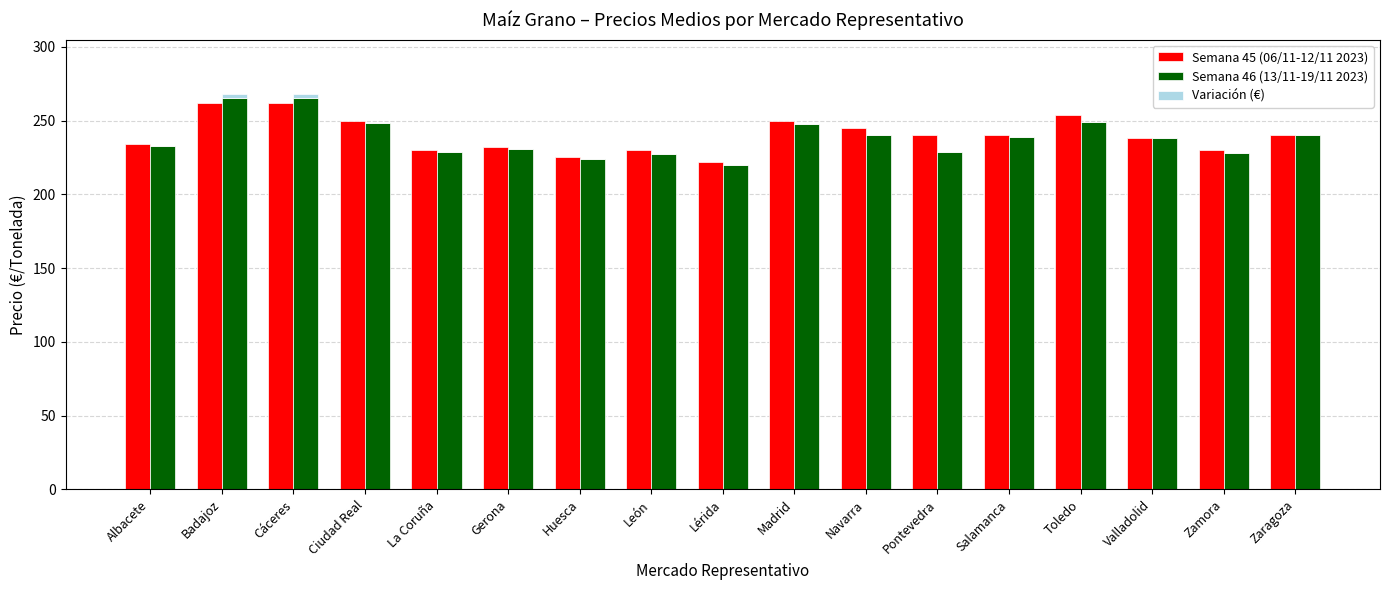

What is the spread (max minus min) of values at León?

230.0